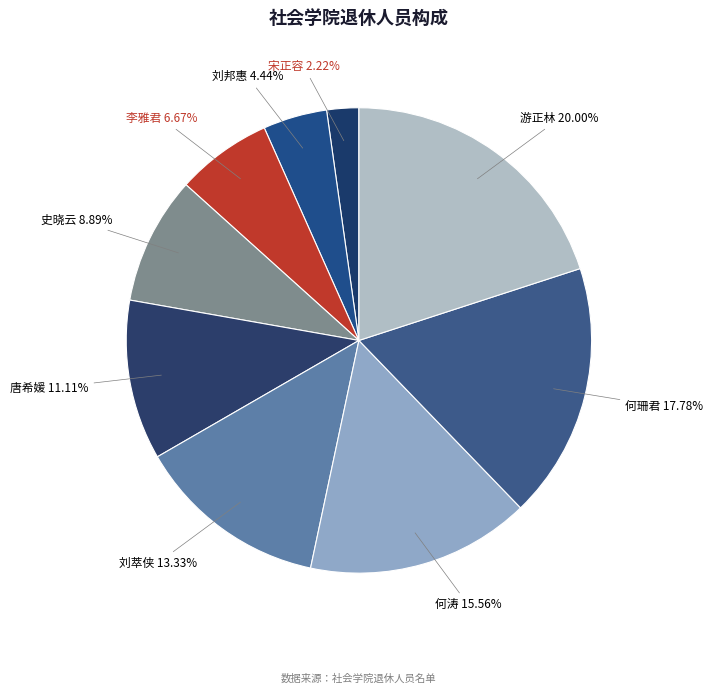

Count the number of slices in the pie.

9